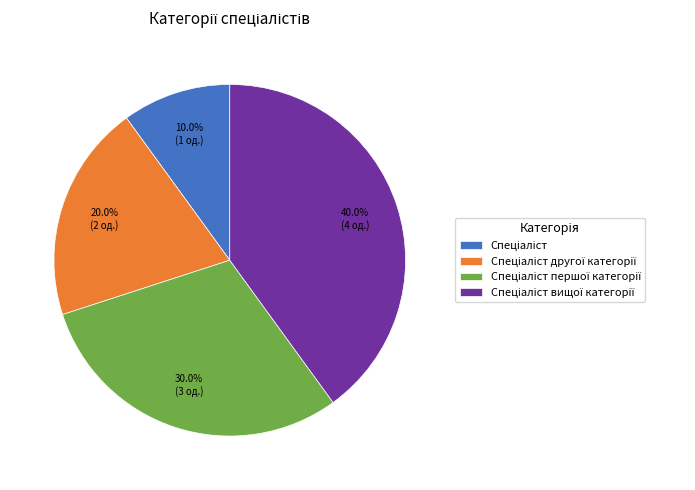

Does any single category account for the majority?

No